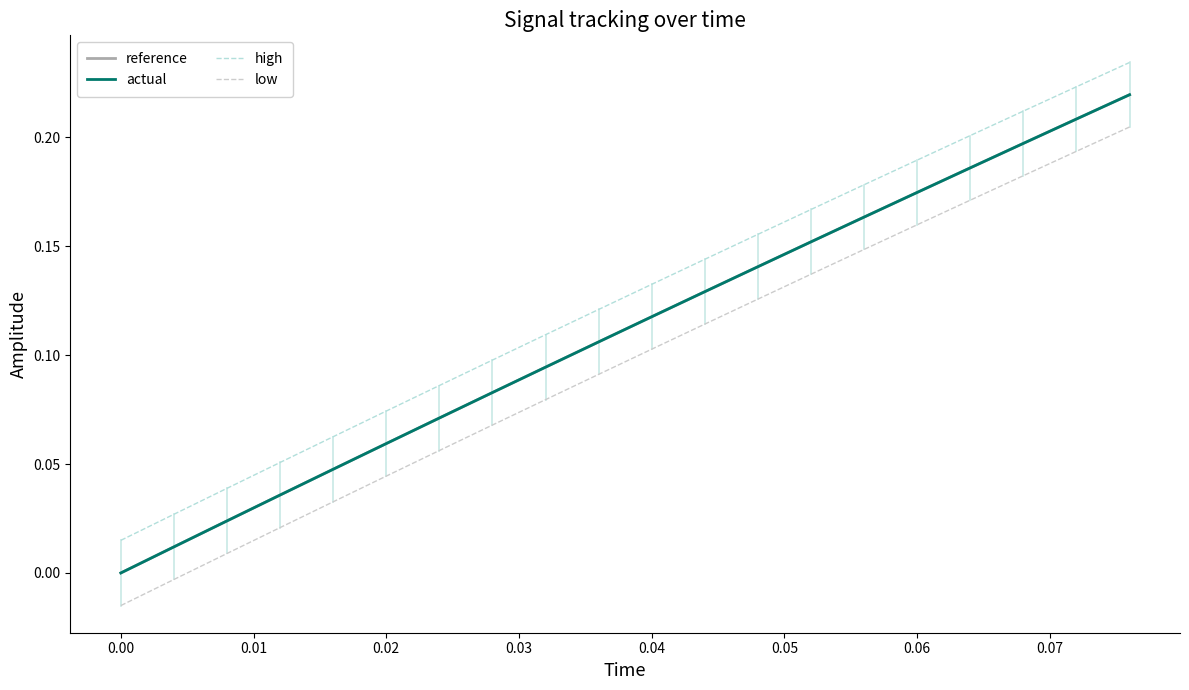

Does the chart display data point markers on the line(s)?

No